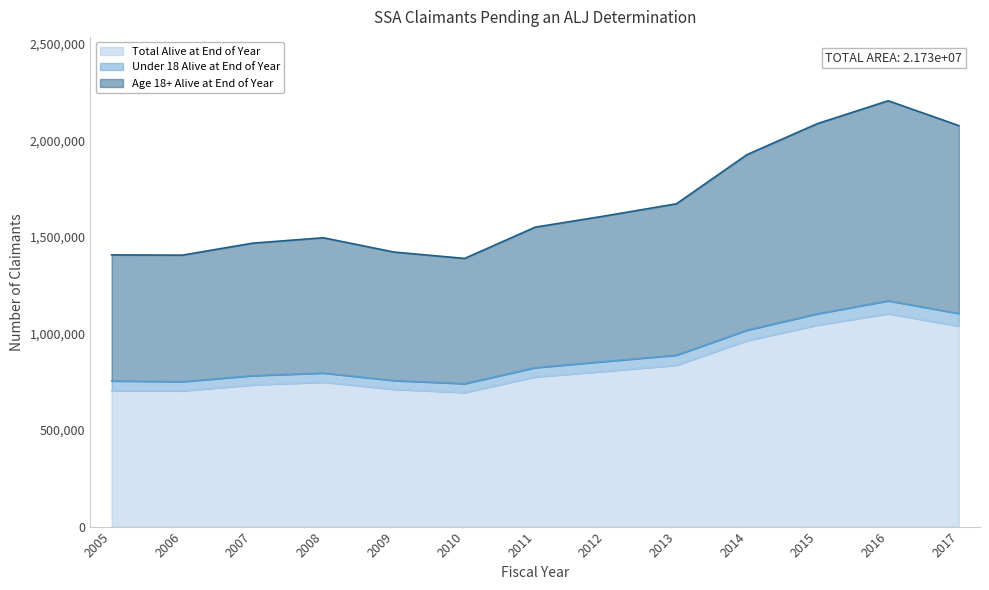

What are all the series names shown in the legend?

Total Alive at End of Year, Under 18 Alive at End of Year, Age 18+ Alive at End of Year